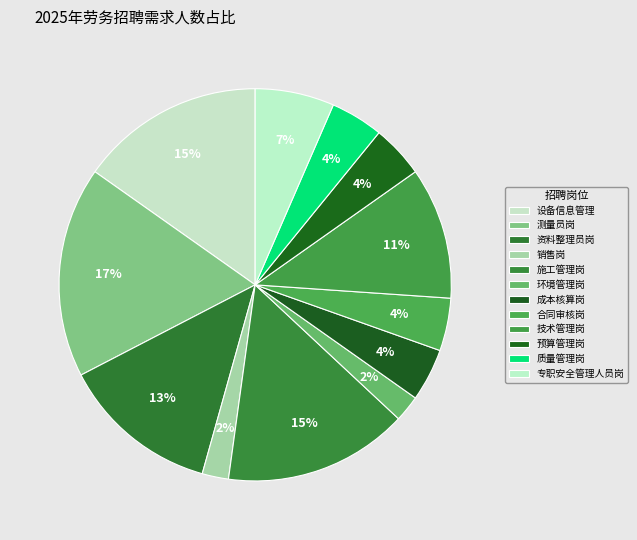

Is it true that 成本核算岗 is 4% of the pie?

True